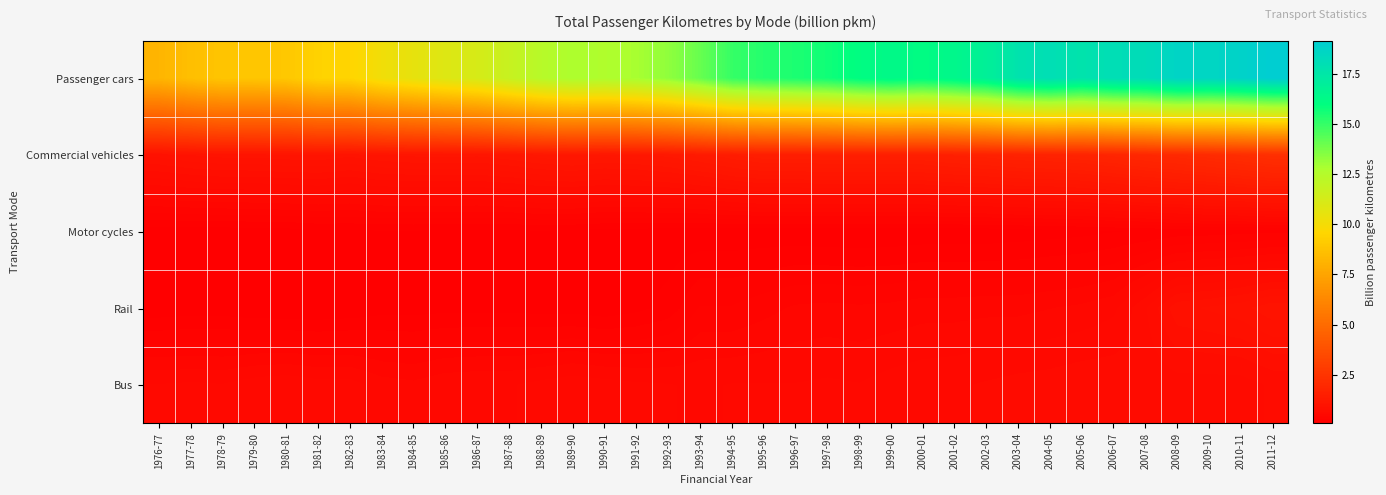

What is the spread (max minus min) of values at 1978-79?

8.8